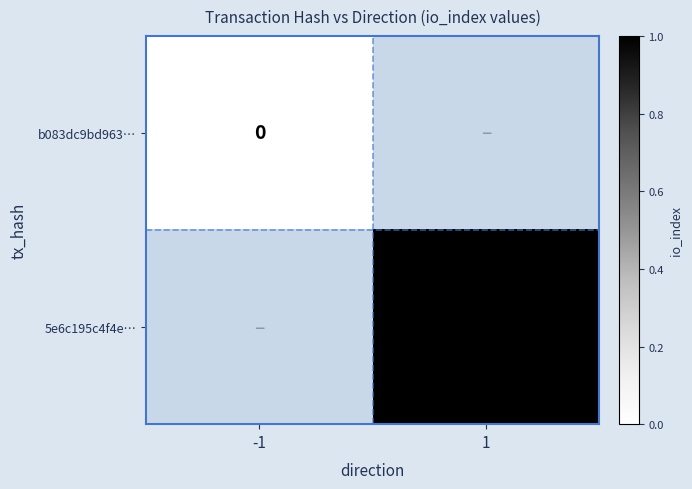

Is it true that 5e6c195c4f4e… equals 0 at 1?

False